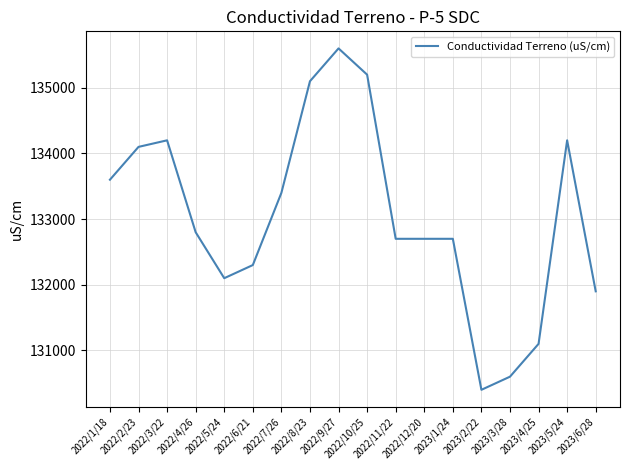

What is the difference between the maximum and minimum values?

5200